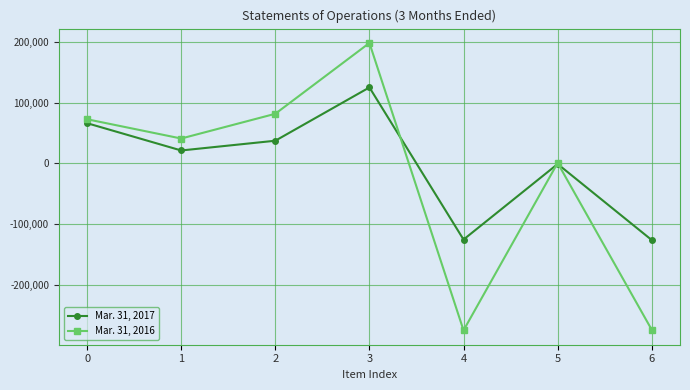

Rank the series by their average value, from highest to lowest.

Mar. 31, 2017, Mar. 31, 2016